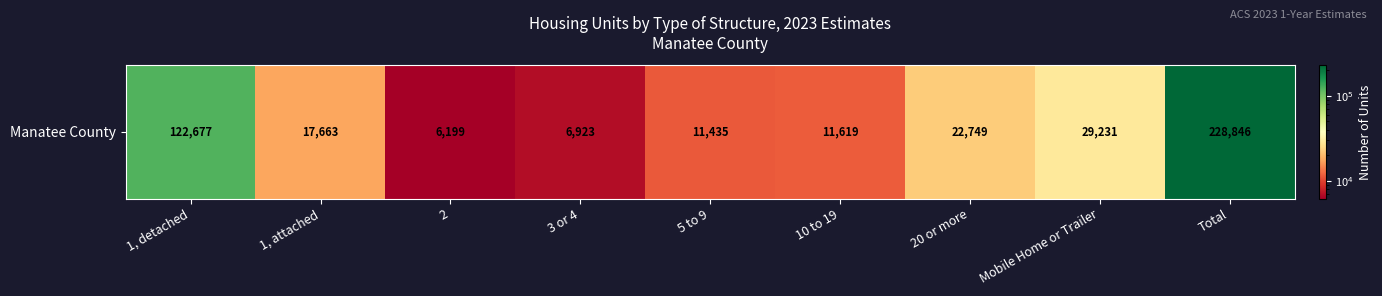

Reading left to right, list all the values displayed in this chart.

1, detached=122677	1, attached=17663	2=6199	3 or 4=6923	5 to 9=11435	10 to 19=11619	20 or more=22749	Mobile Home or Trailer=29231	Total=228846